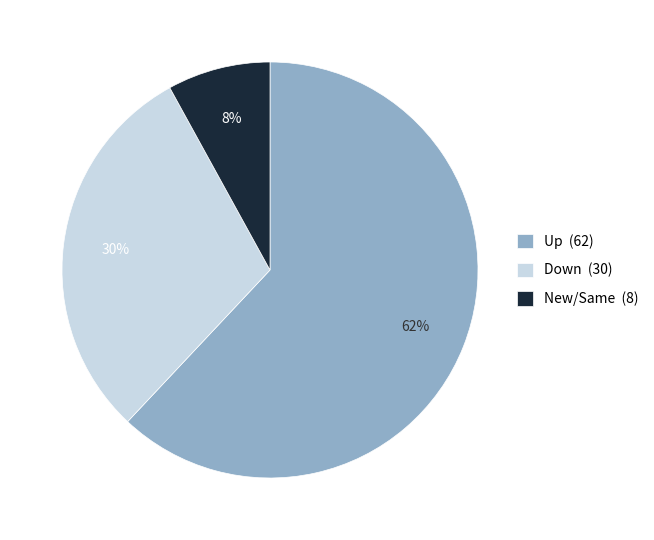

To the nearest percent, what is the average slice percentage?

33%